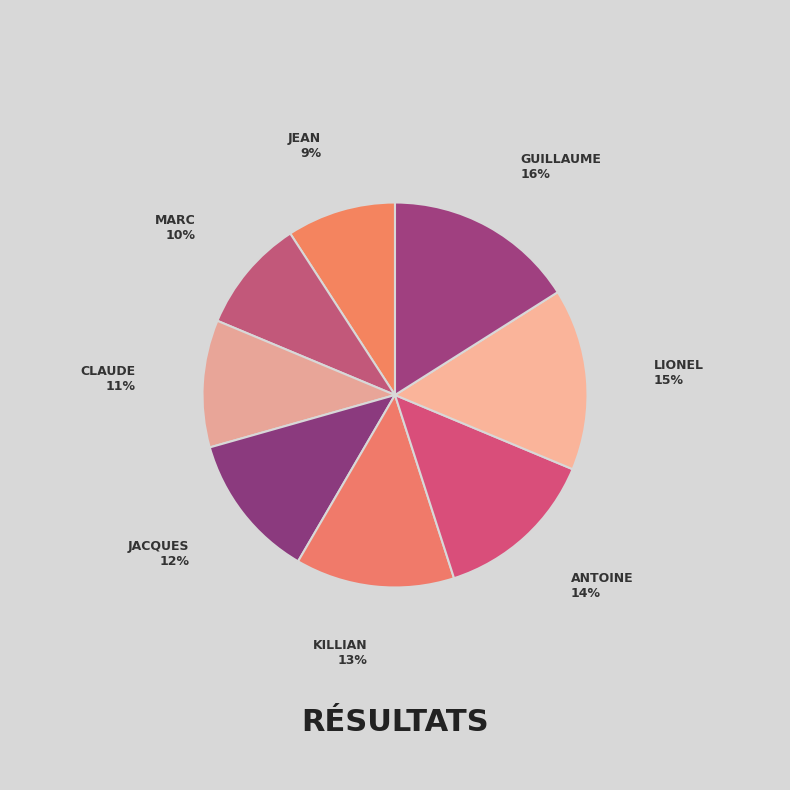

How many segments does this pie chart have?

8